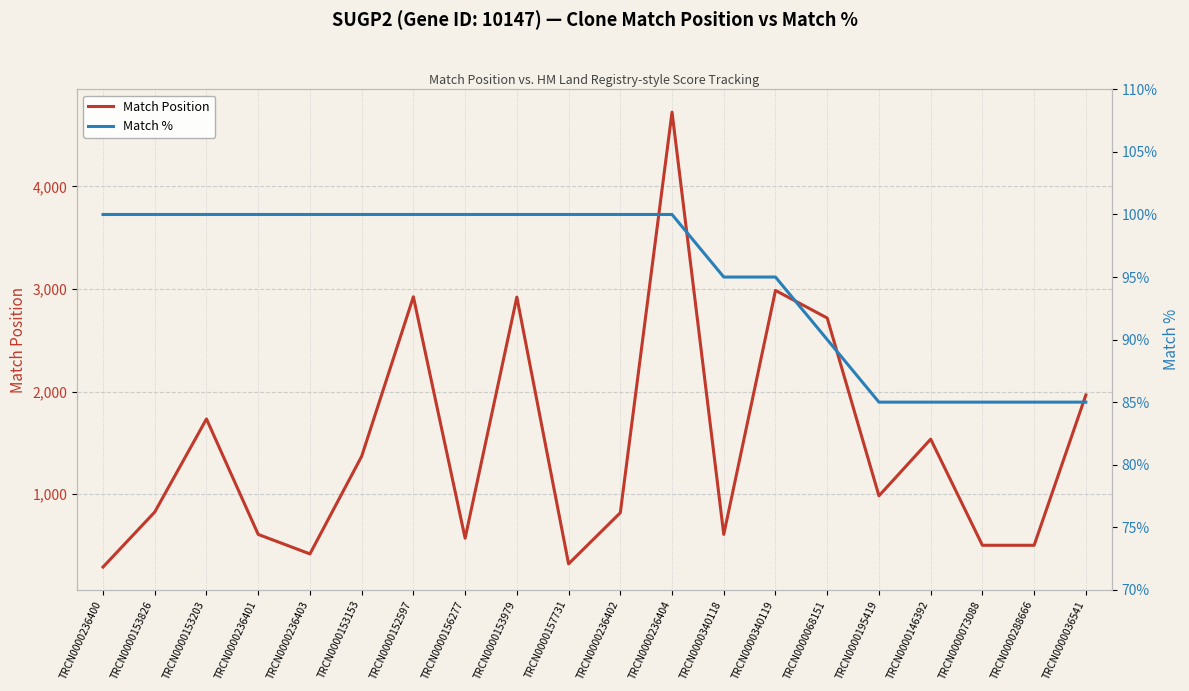

At which label is Match % closest to 92?

TRCN0000068151